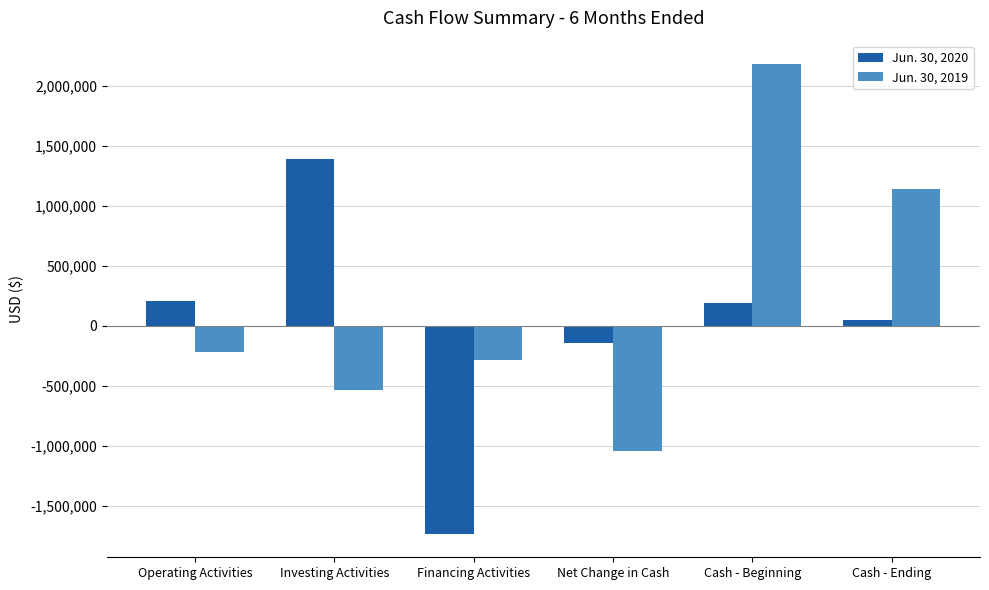

The Jun. 30, 2020 series shows 659992 at Investing Activities. True or false?

False